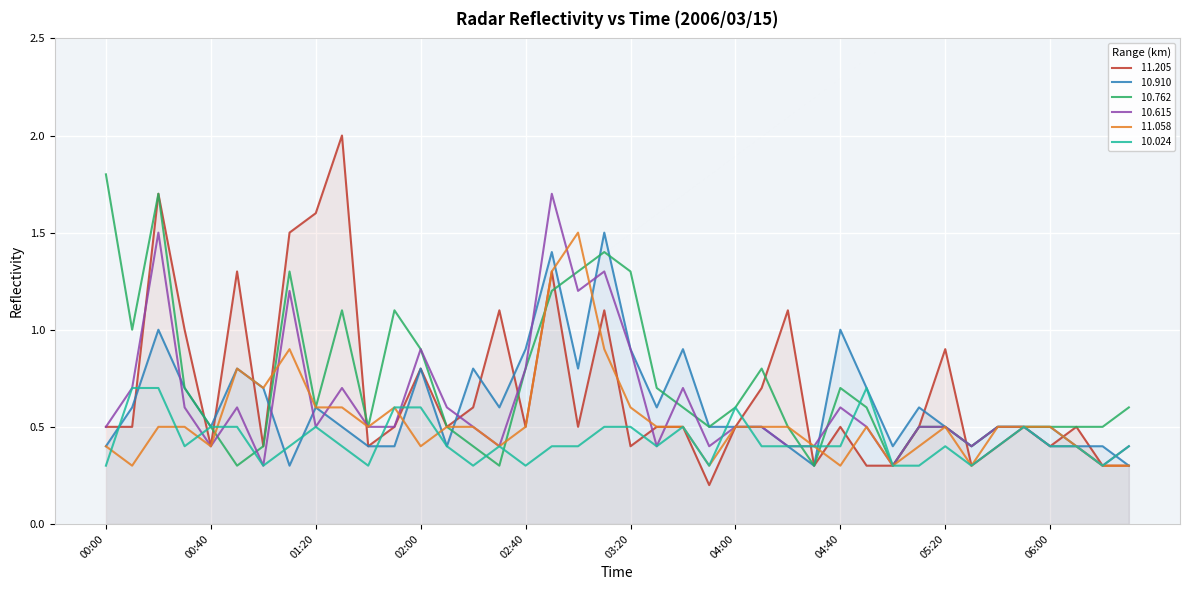

What are all the series names shown in the legend?

 11.205,  10.910,  10.762,  10.615,  11.058,  10.024